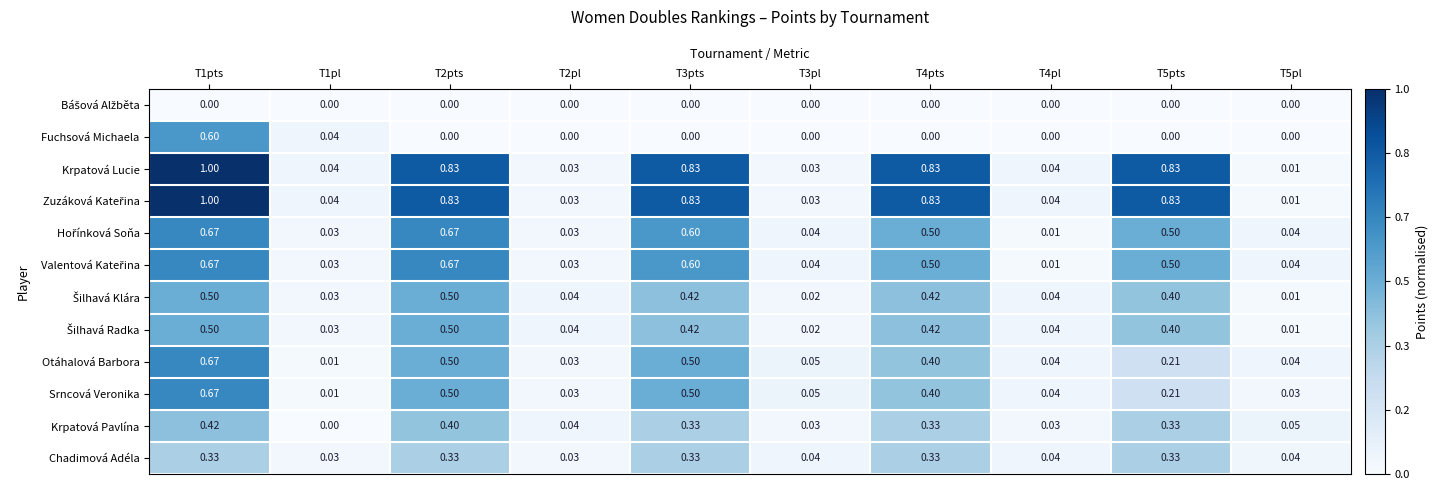

At which category is the sum across all series the highest?

T1pts